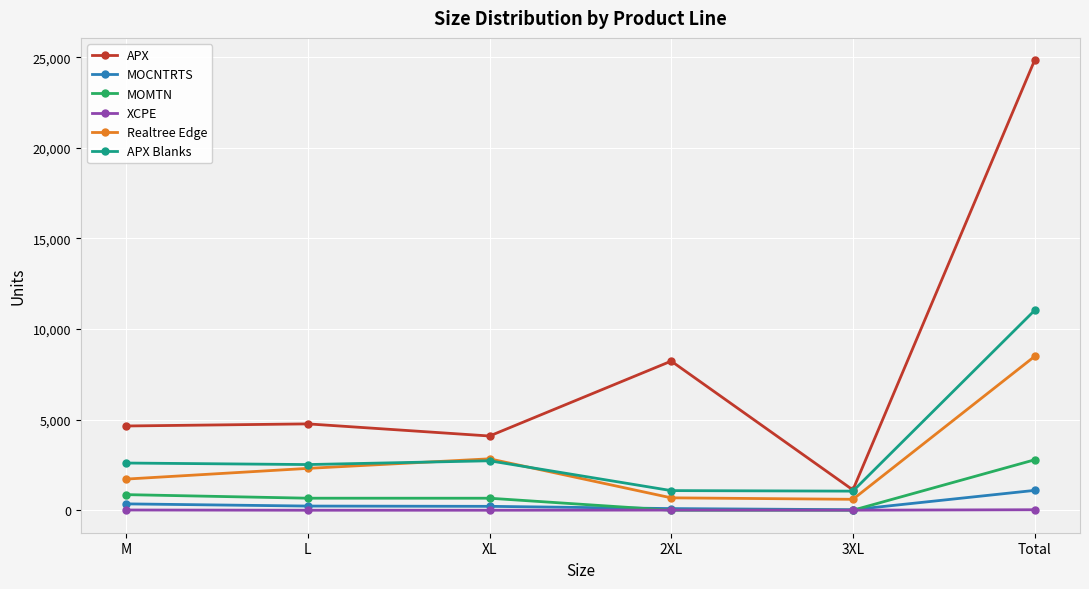

At which label does MOMTN first exceed 664?

M